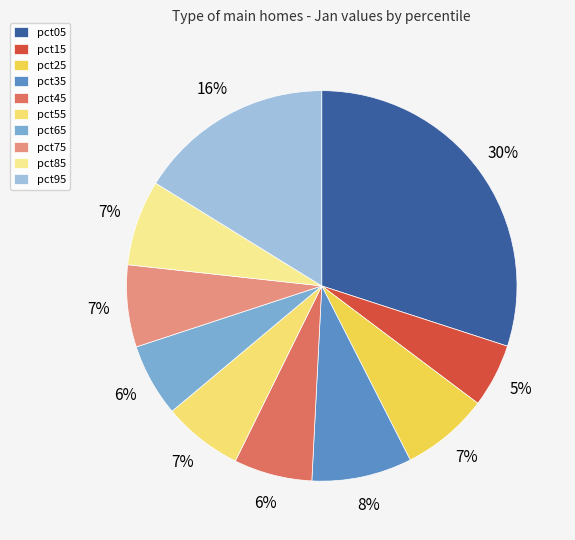

How many slices are in this pie chart?

10